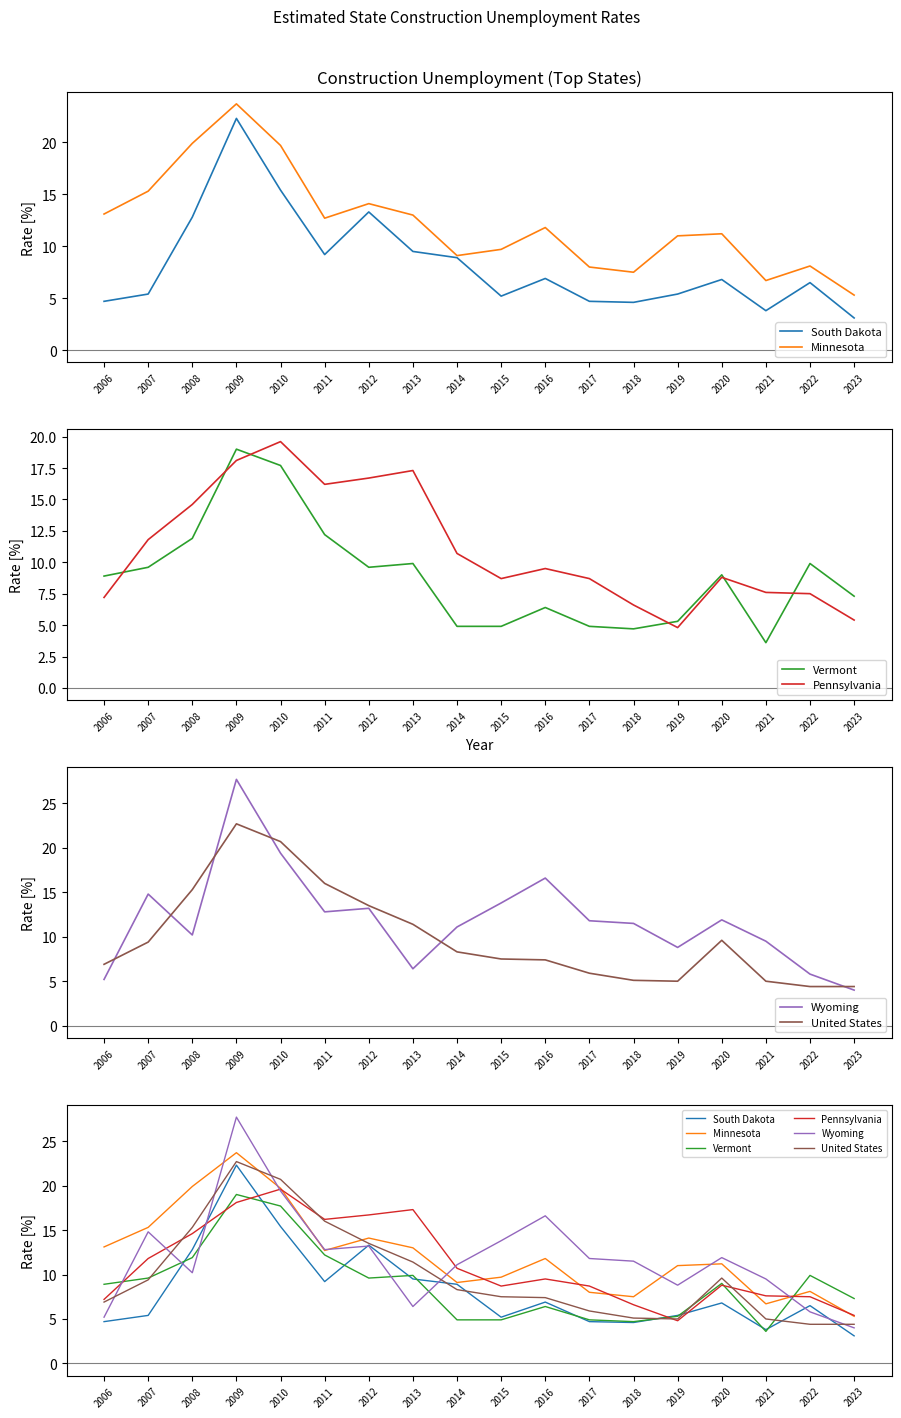

List the labels in order of Vermont value, largest first.

2009, 2010, 2011, 2008, 2013, 2022, 2007, 2012, 2020, 2006, 2023, 2016, 2019, 2014, 2015, 2017, 2018, 2021